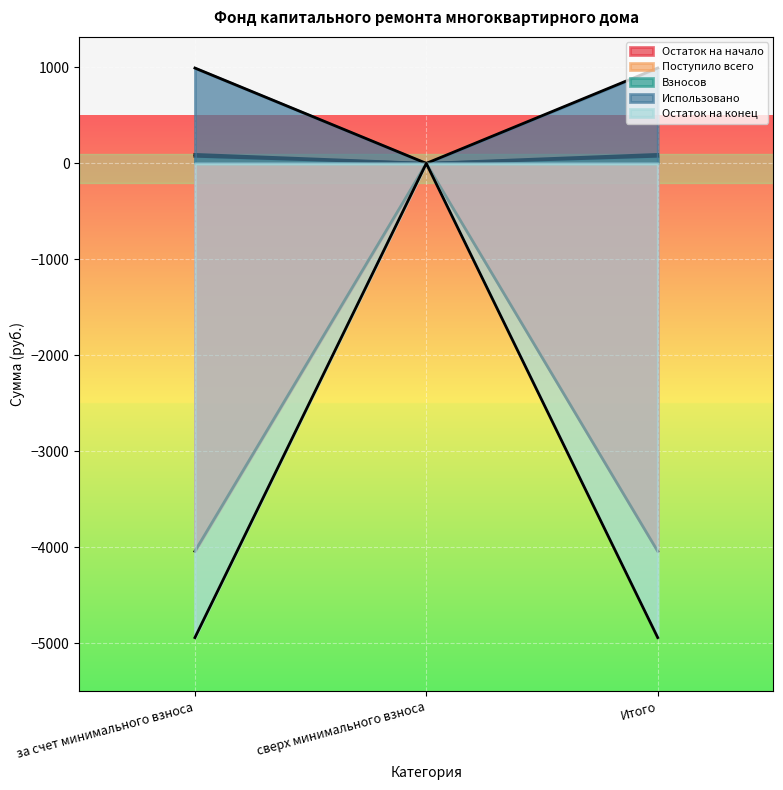

At which category does the chart reach its minimum across all series?

за счет минимального взноса